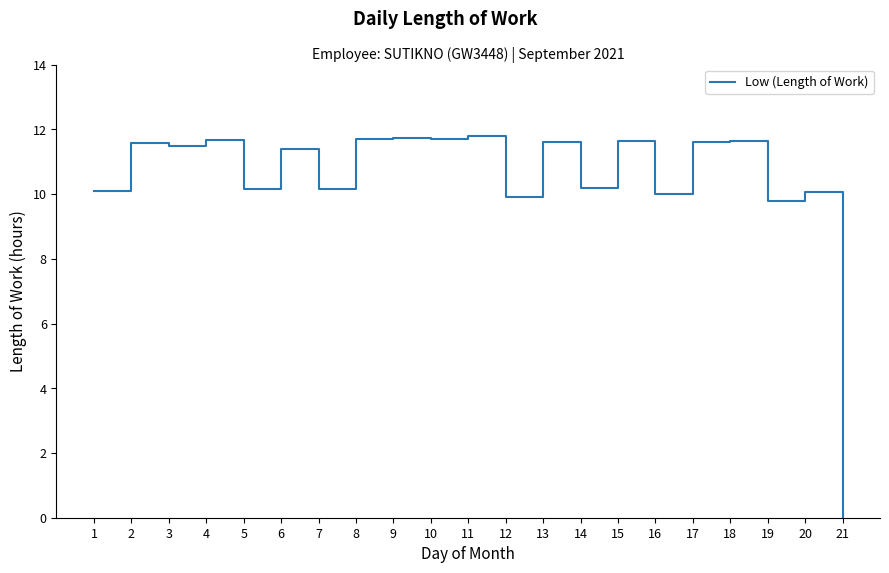

True or false: the data shows 6.4 at 9.

False